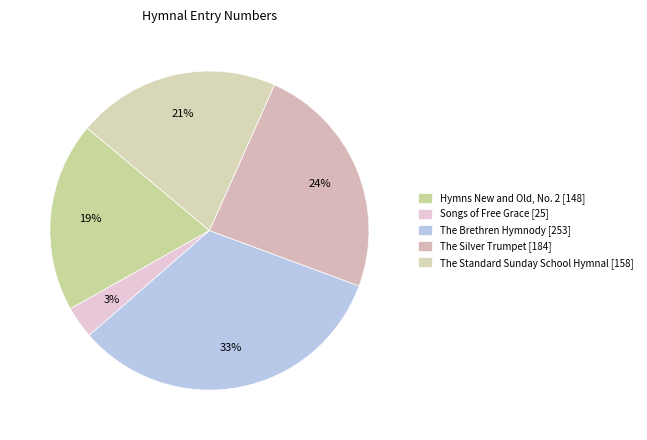

To the nearest percent, what is the difference between the largest and smallest slice percentages?

30%